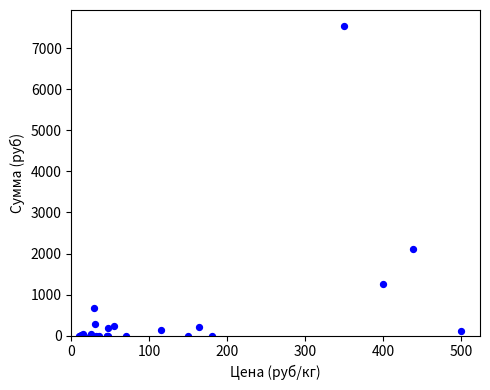

What Y value in the scatter plot is closest to 3779?

2106.7